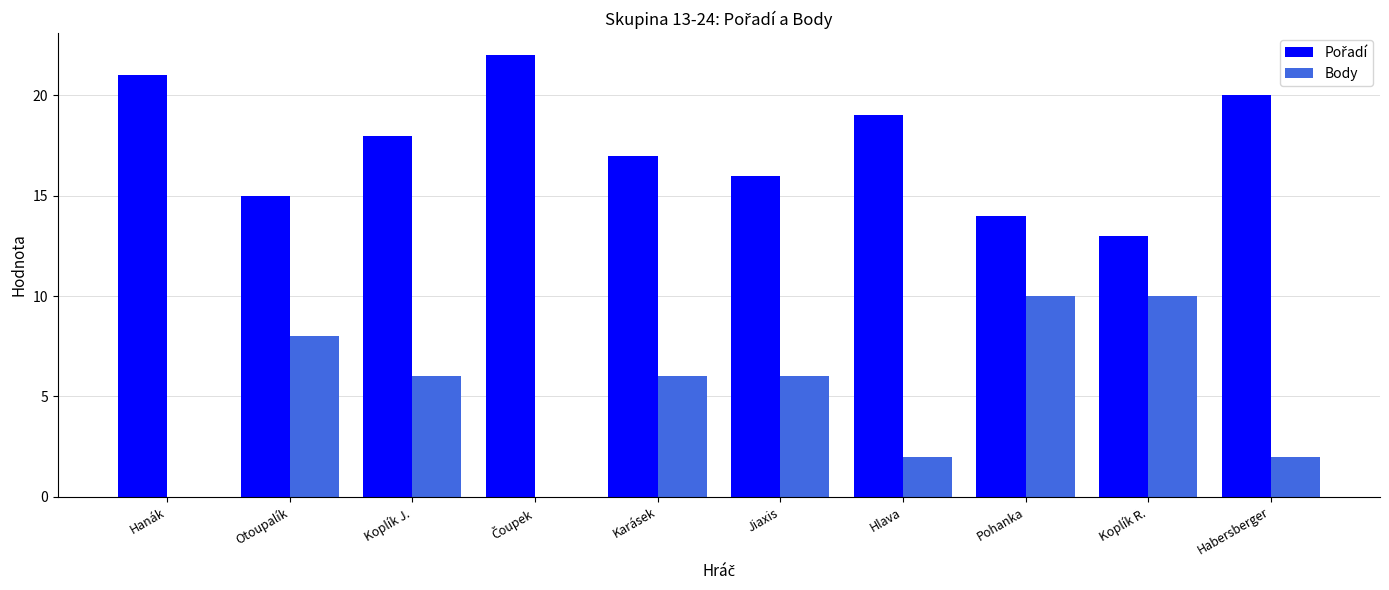

What is the sum of the Body values at Koplík J. and Hlava?

8